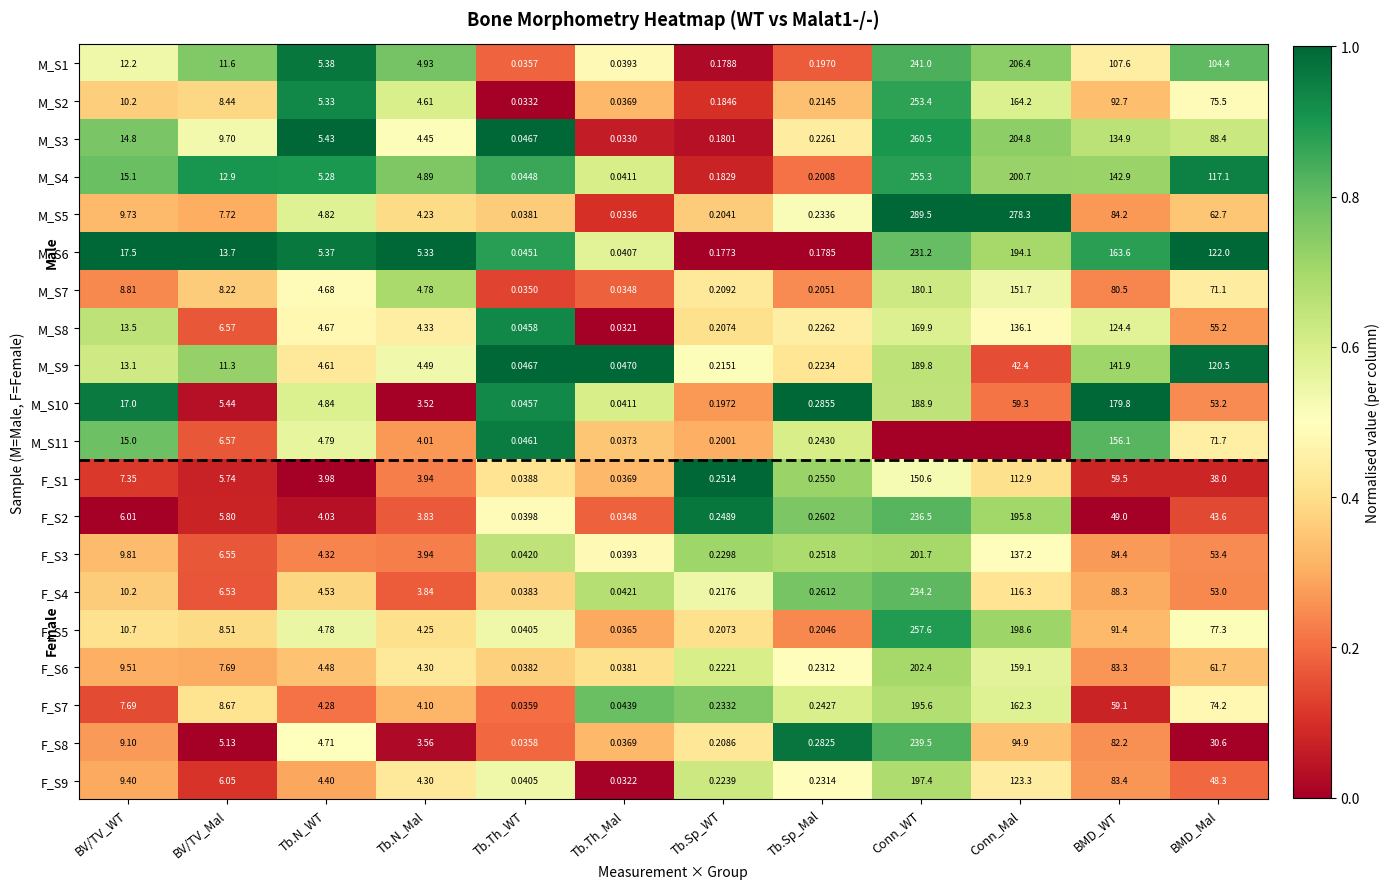

At which label does M_S5 first exceed 7?

BV/TV_WT